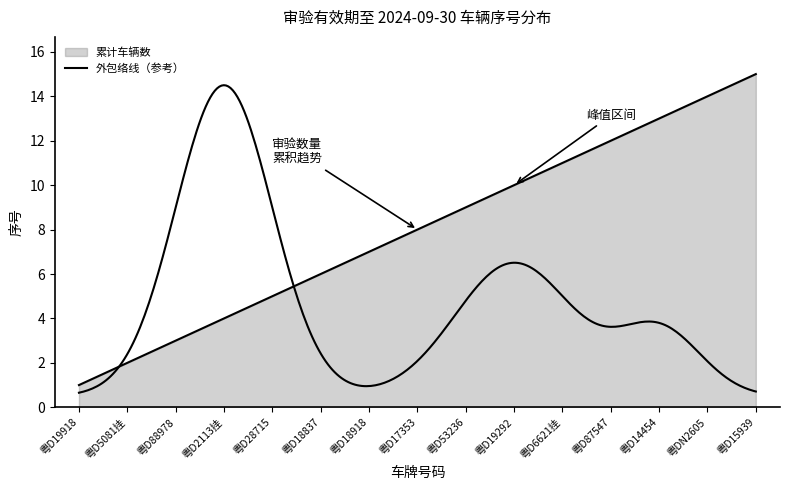

Reading left to right, extract all data points from this chart.

粤D19918=1	粤D5081挂=2	粤D88978=3	粤D2113挂=4	粤D28715=5	粤D18837=6	粤D18918=7	粤D17353=8	粤D53236=9	粤D19292=10	粤D6621挂=11	粤D87547=12	粤D14454=13	粤DN2605=14	粤D15939=15